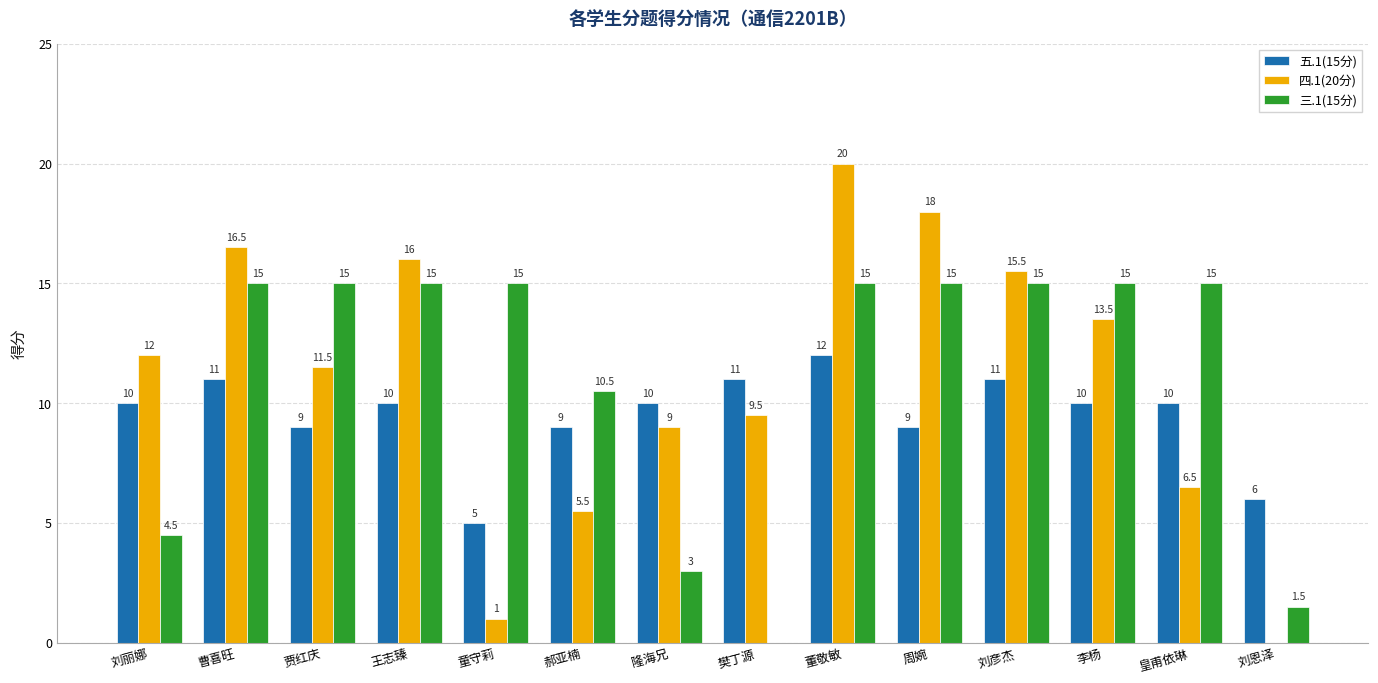

How many series are shown in this chart?

3